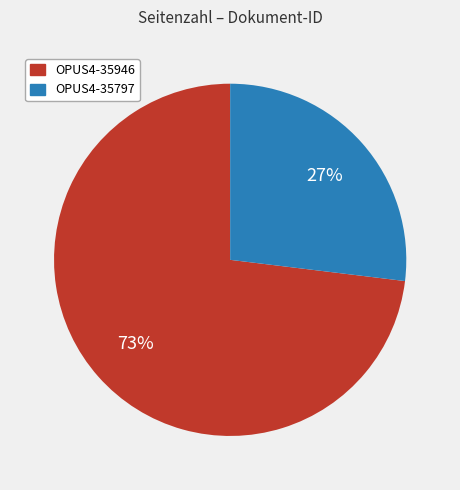

What percentage is the OPUS4-35946 slice, to the nearest percent?

73%